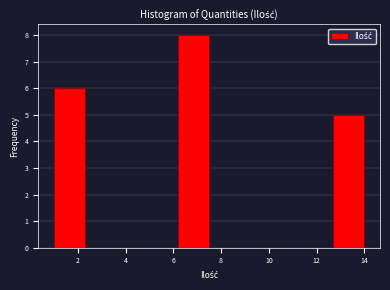

Reading left to right, list every bar in this chart as the range it spans on the x-axis followed by its height. Neither the bar edges nor the heights are printed on the chart, so give them approximately, as read against the axes.

1.0 to 2.3: 6
2.3 to 3.6: 0
3.6 to 4.9: 0
4.9 to 6.2: 0
6.2 to 7.5: 8
7.5 to 8.8: 0
8.8 to 10.1: 0
10.1 to 11.4: 0
11.4 to 12.7: 0
12.7 to 14.0: 5